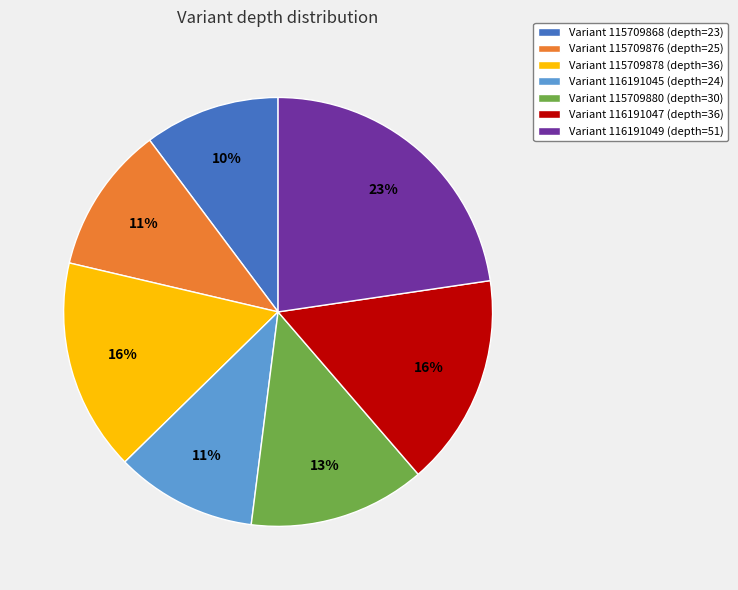

To the nearest percent, what is the difference between the Variant 116191047 (depth=36) and Variant 116191045 (depth=24) slice percentages?

5%